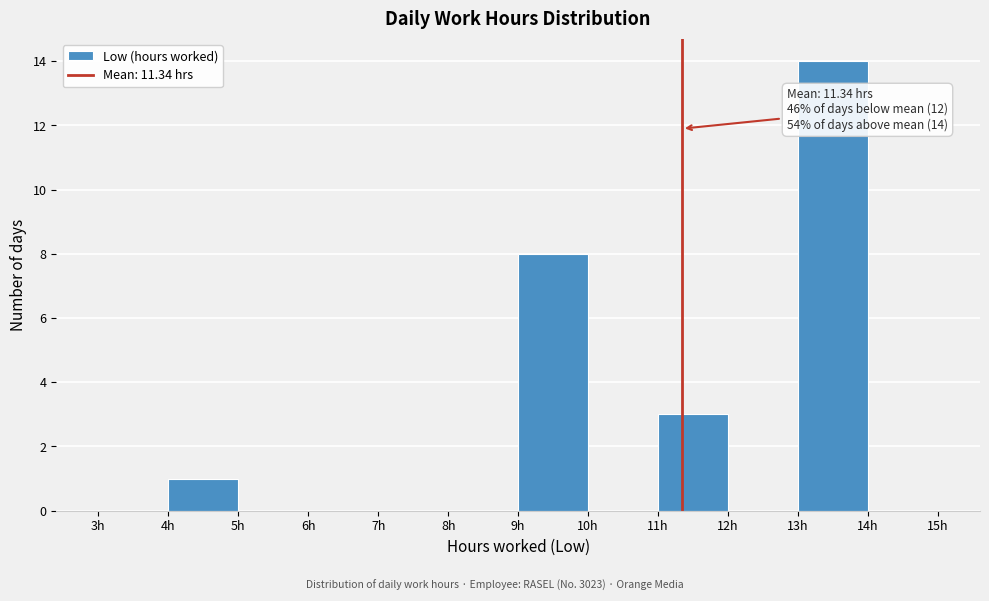

Over which range of the x-axis is the bar tallest?

13 to 14